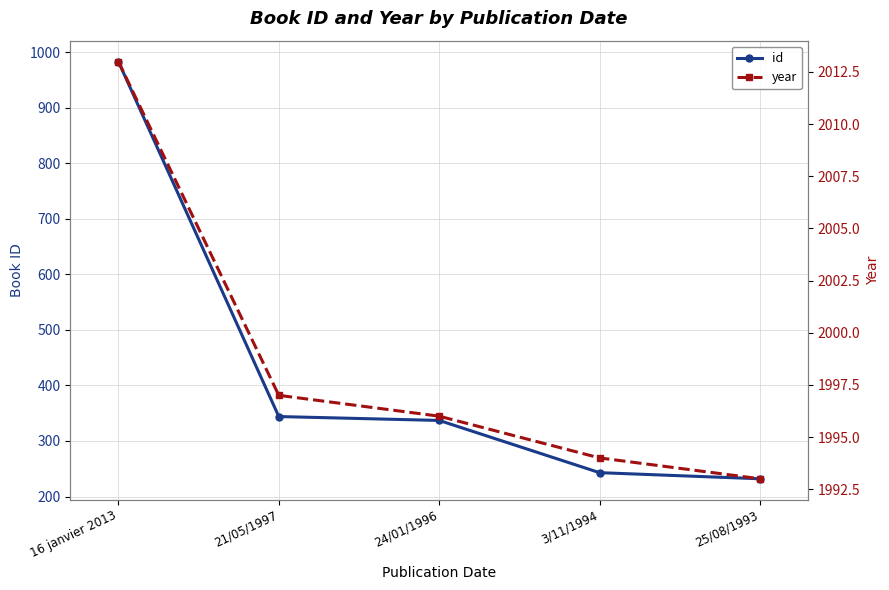

Rank the series at 16 janvier 2013 from lowest to highest value.

id, year